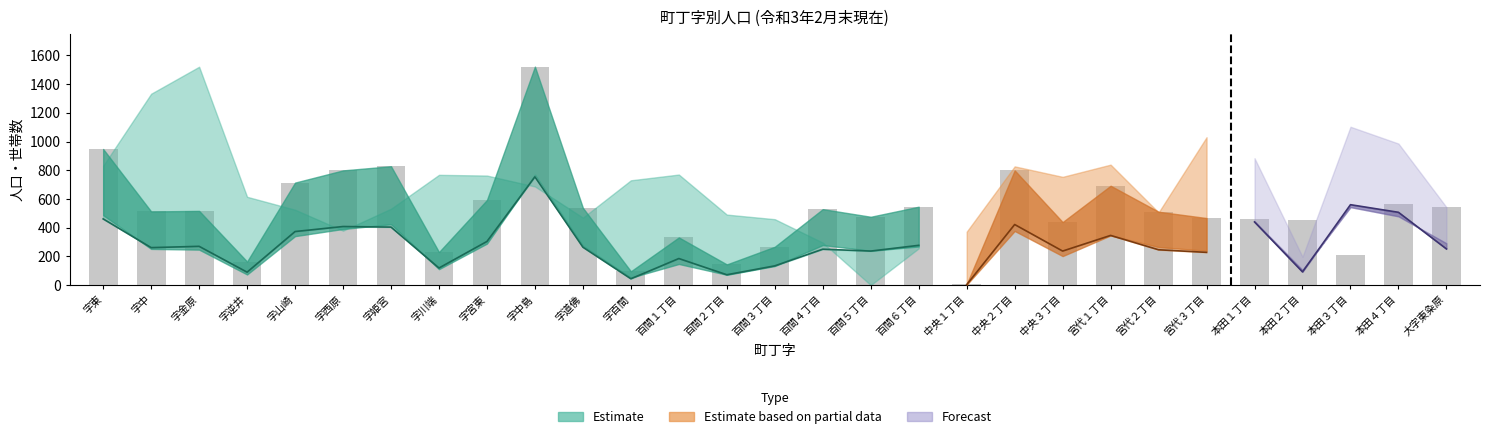

At which label is 計 (左側) closest to 764?

字西原